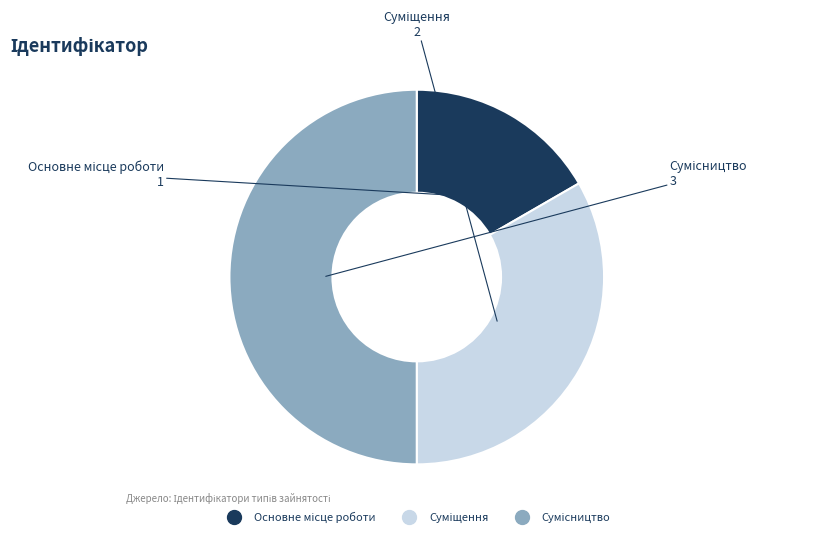

Count the number of slices in the pie.

3